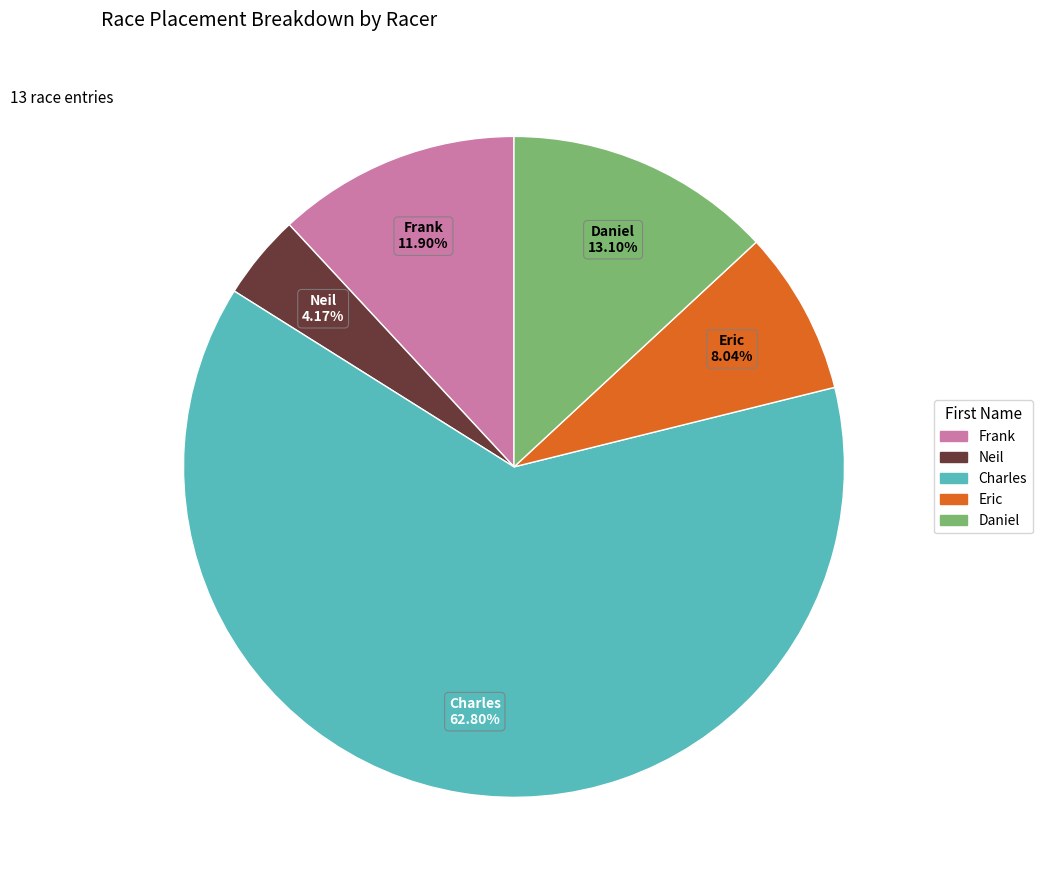

Is there a majority slice in this chart?

Yes